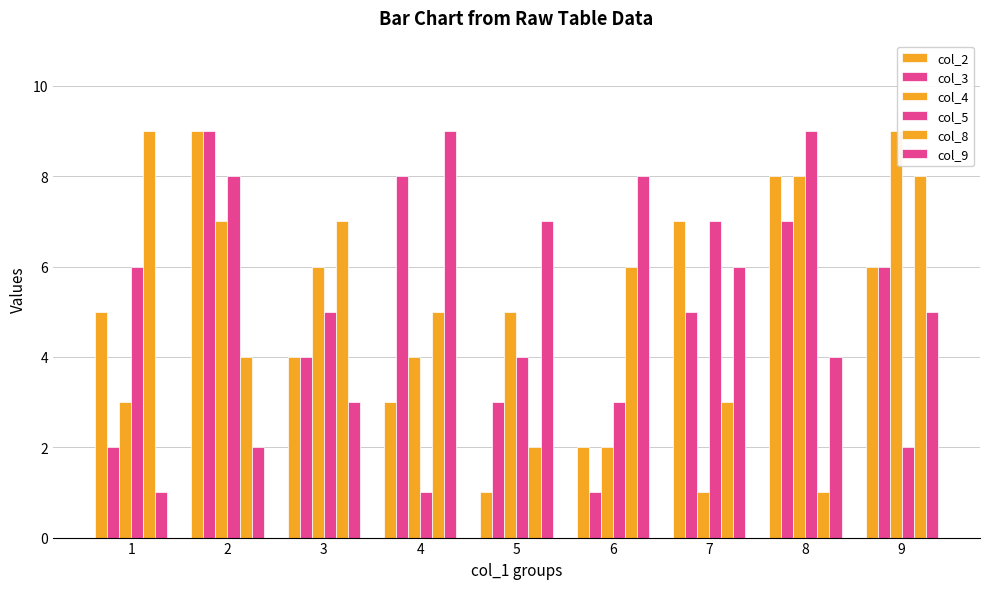

What is the lowest value of the col_3 series?

1